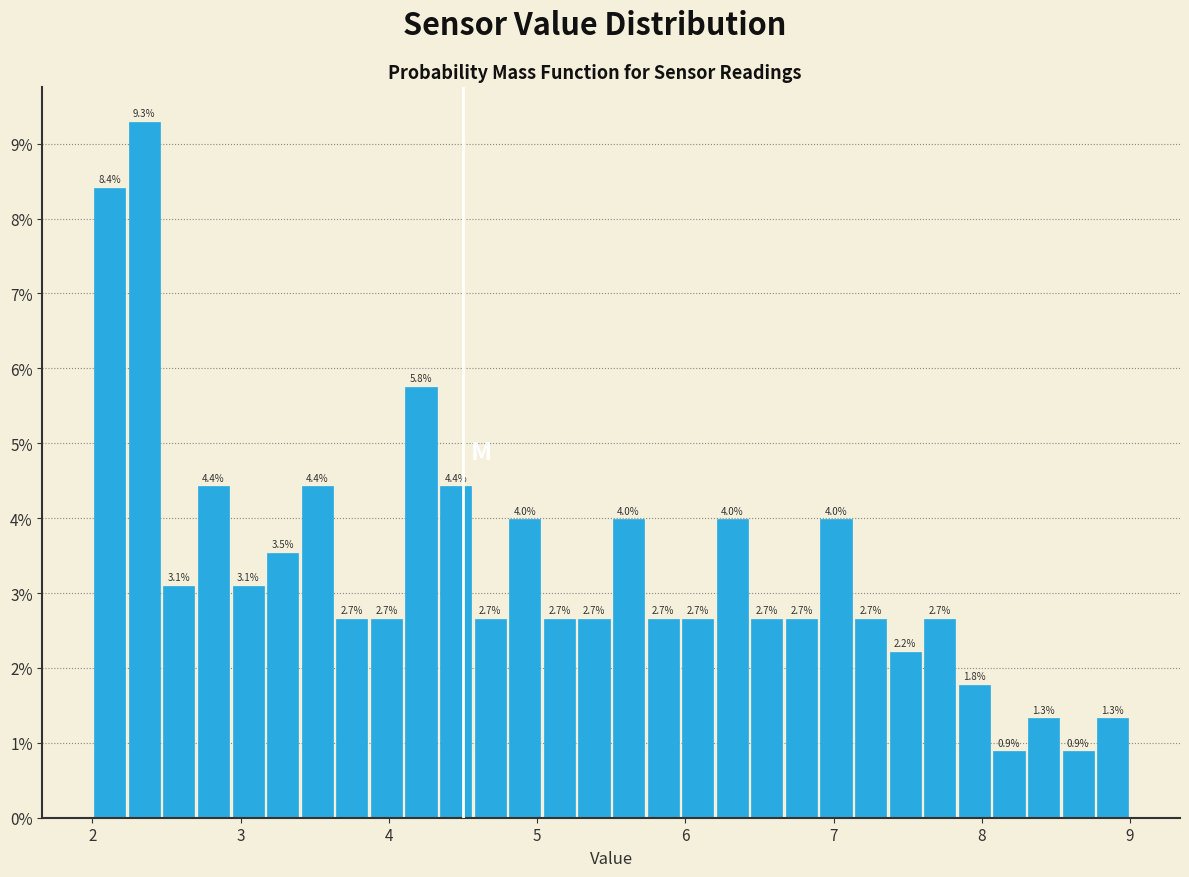

Read against the x-axis, roughly where is the centre of the tallest bar?

2.4